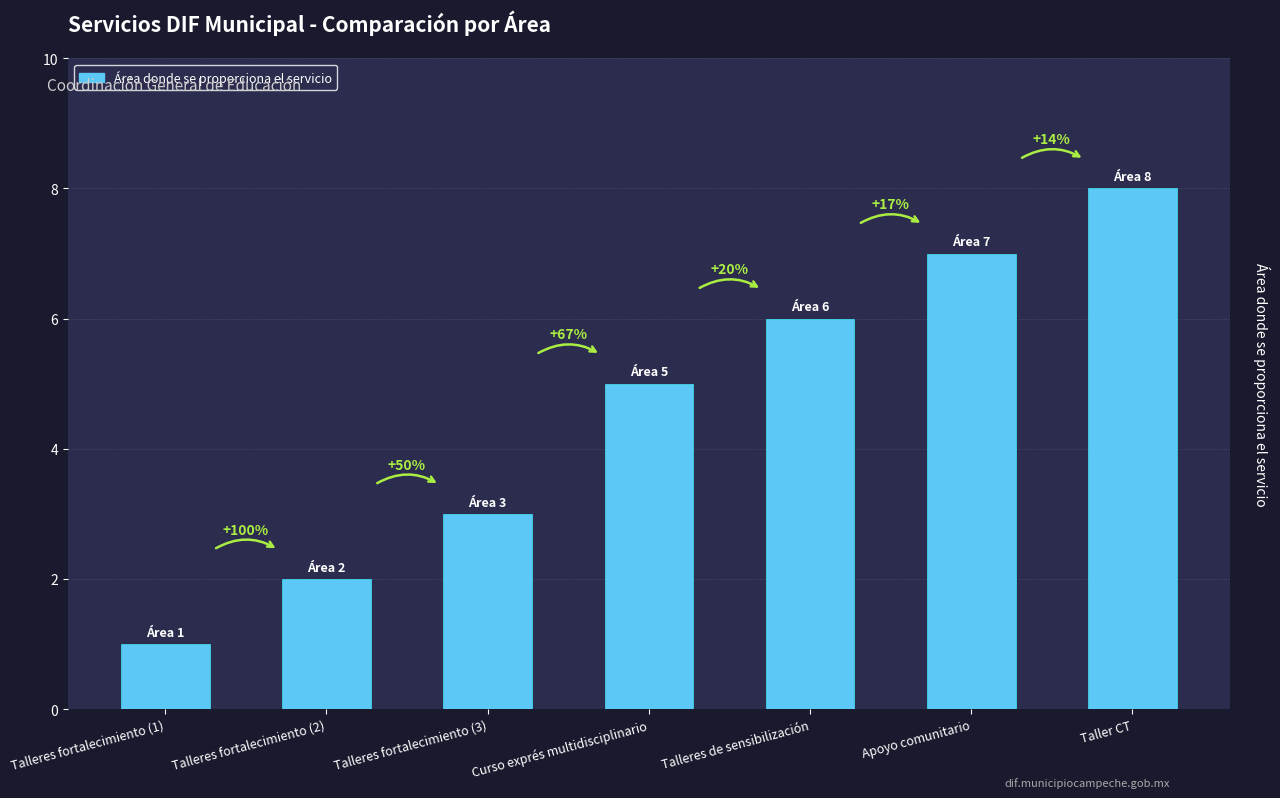

Does the chart contain stacked bars?

No